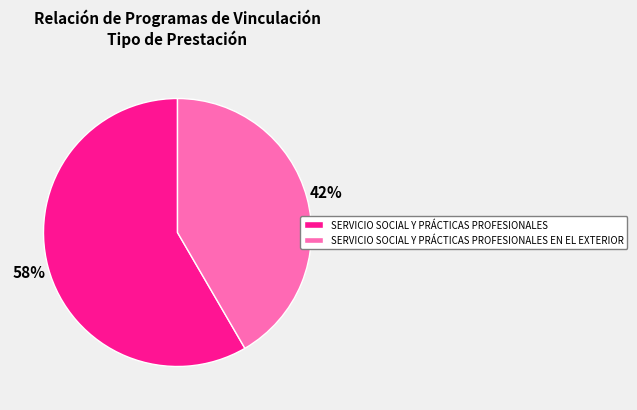

To the nearest percent, what percentage of the pie is SERVICIO SOCIAL Y PRÁCTICAS PROFESIONALES EN EL EXTERIOR?

42%